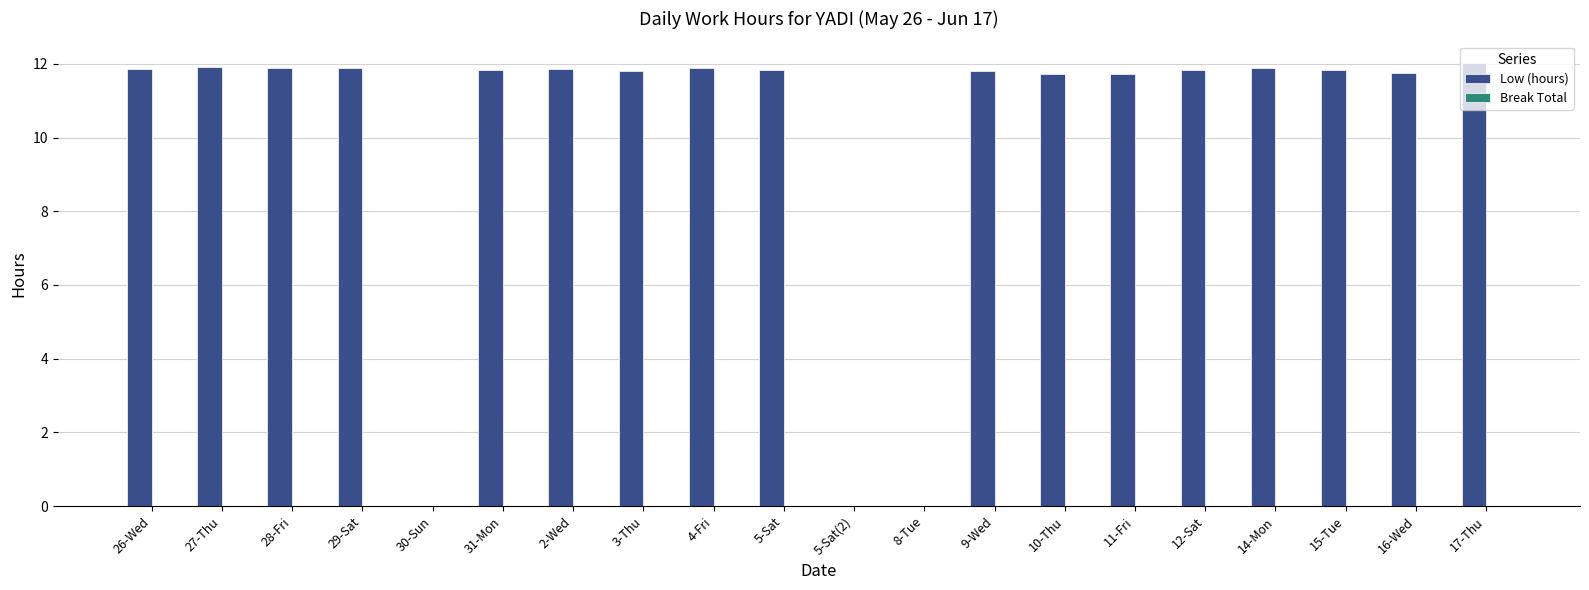

What is the greatest value displayed?

12.0